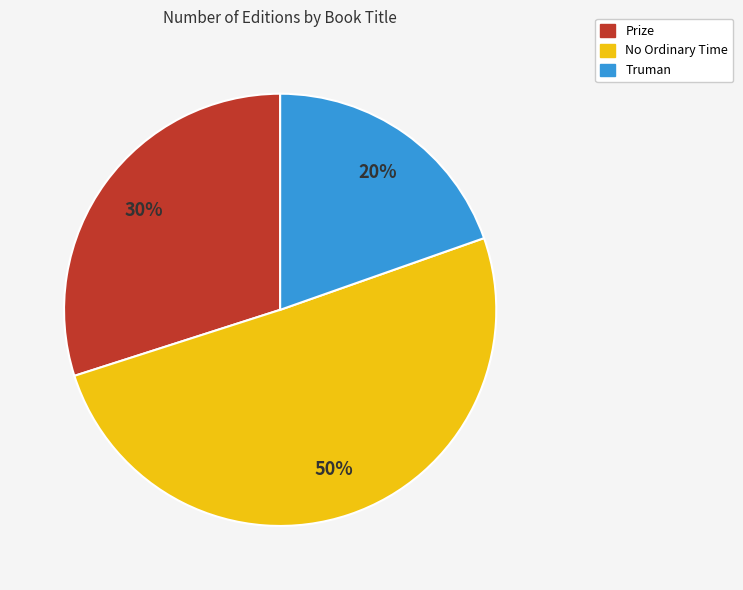

What percentage is the Prize slice, to the nearest percent?

30%